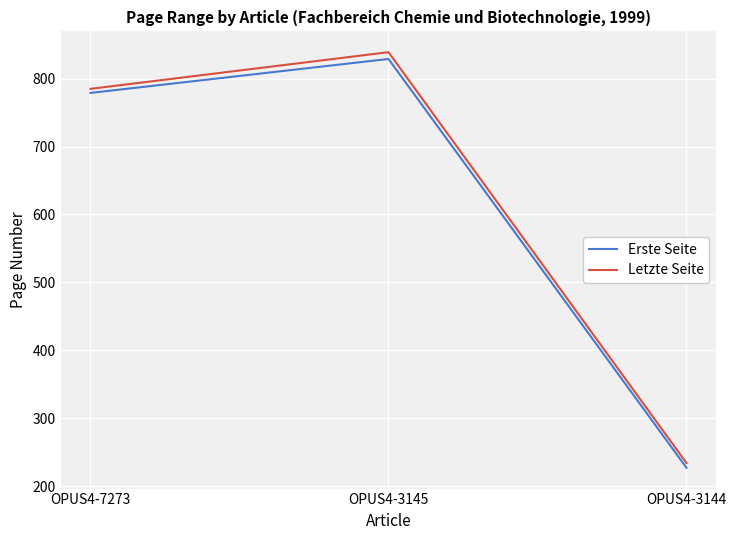

What is the spread (max minus min) of values at OPUS4-3145?

10